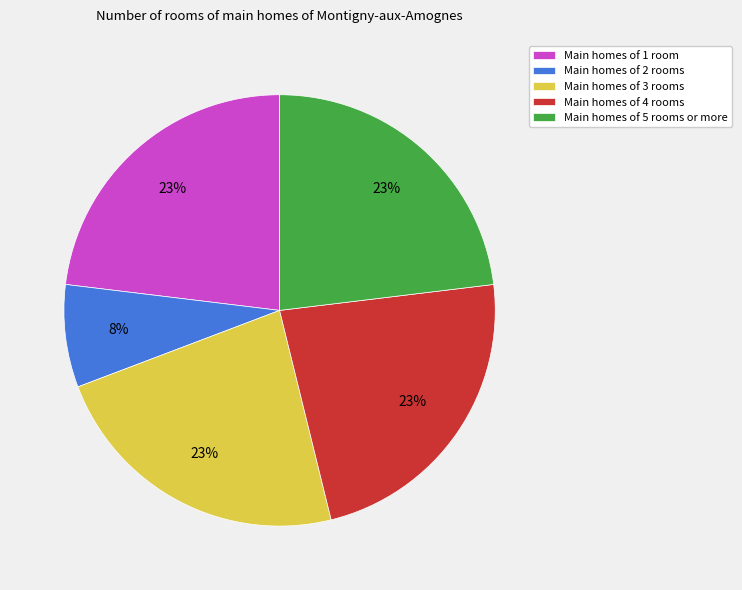

To the nearest percent, what is the difference between the largest and smallest slice percentages?

15%